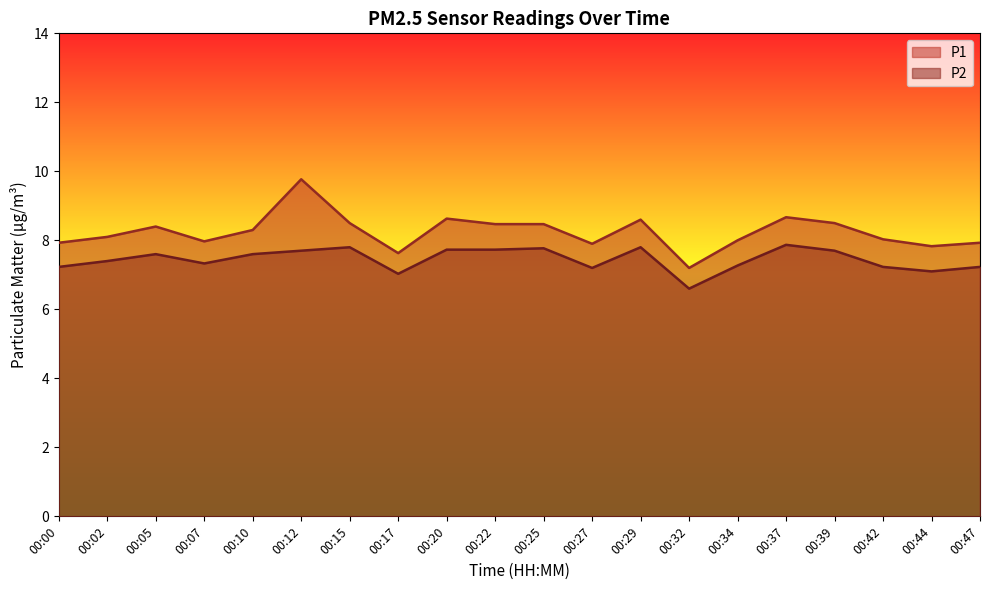

Which series changed the most between 00:02 and 00:32?

P1